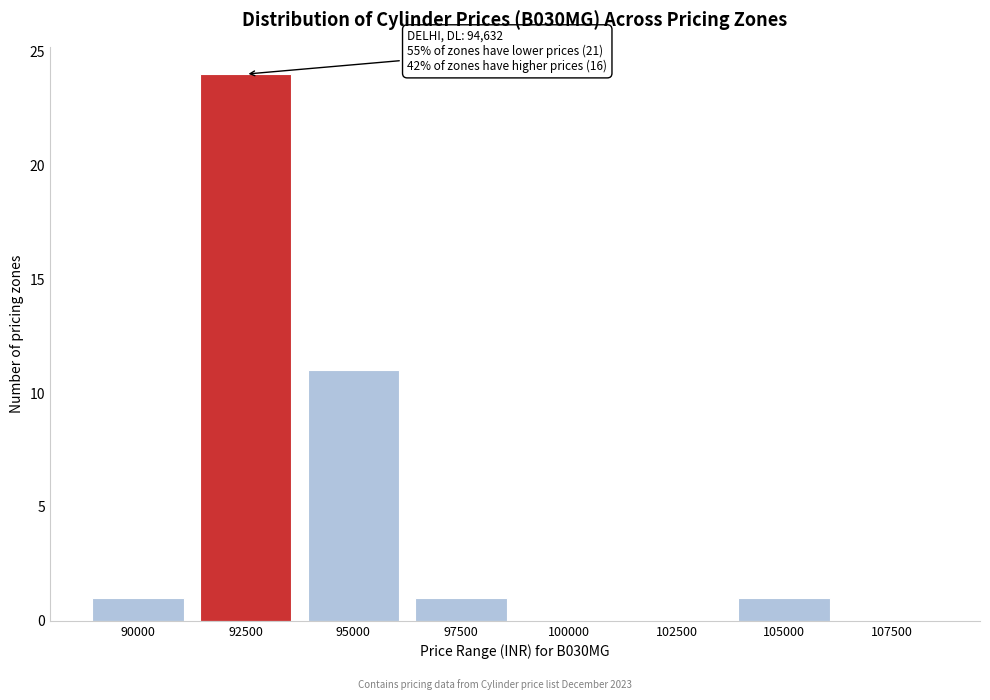

Reading left to right, what are all the values shown in this chart?

90000=1	92500=24	95000=11	97500=1	100000=0	102500=0	105000=1	107500=0